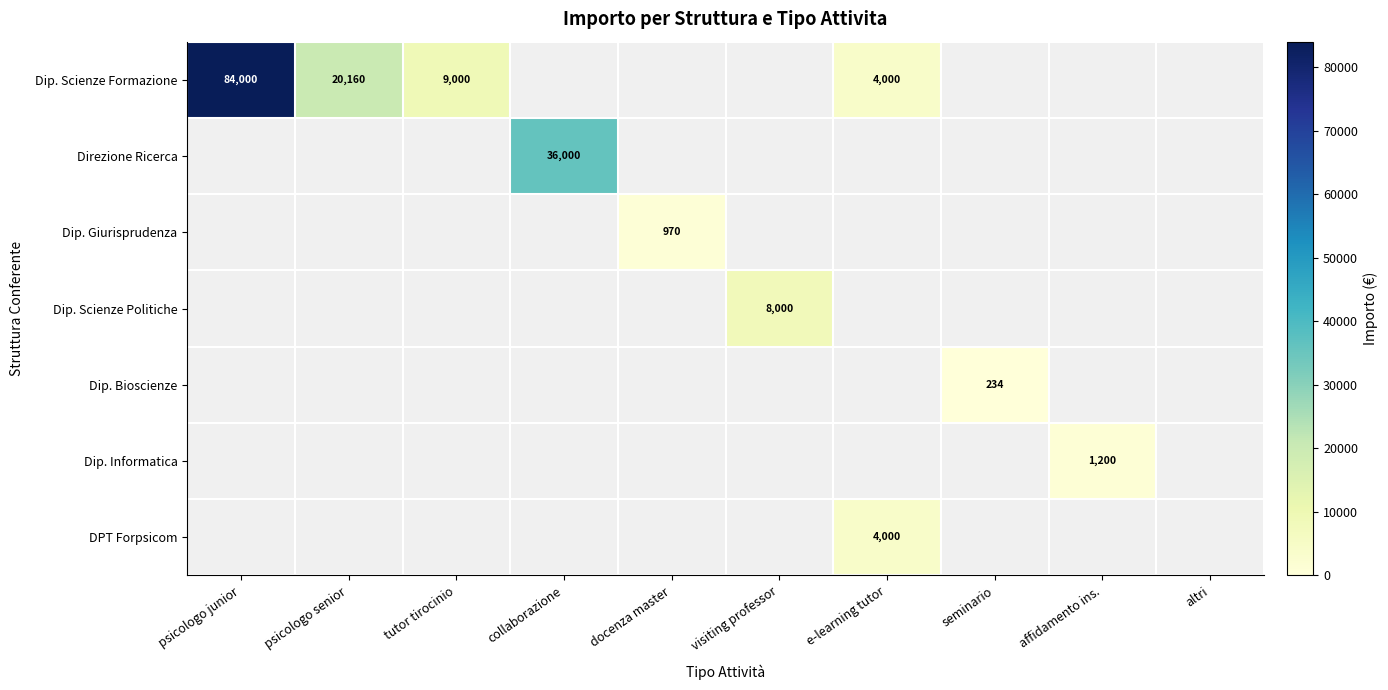

Which series has the widest spread of values?

Dip. Scienze Formazione